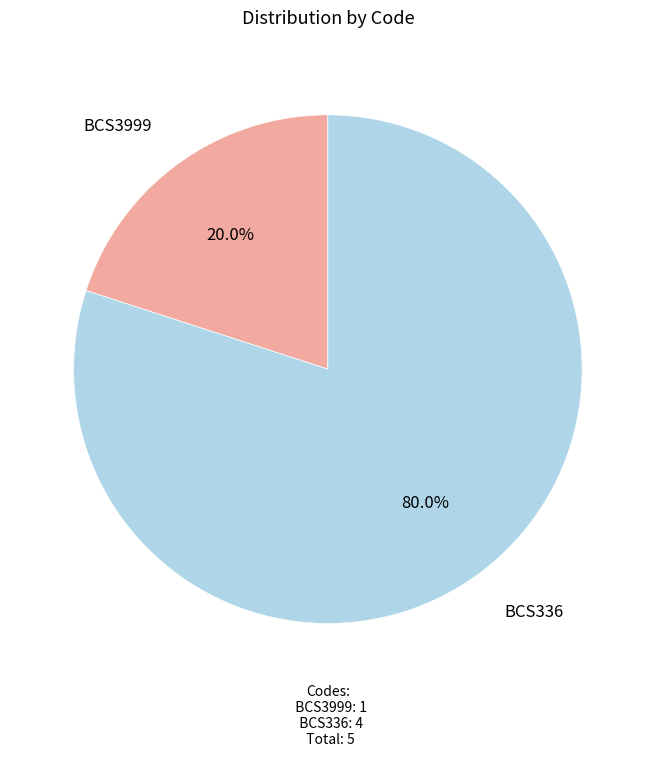

How many slices are in this pie chart?

2